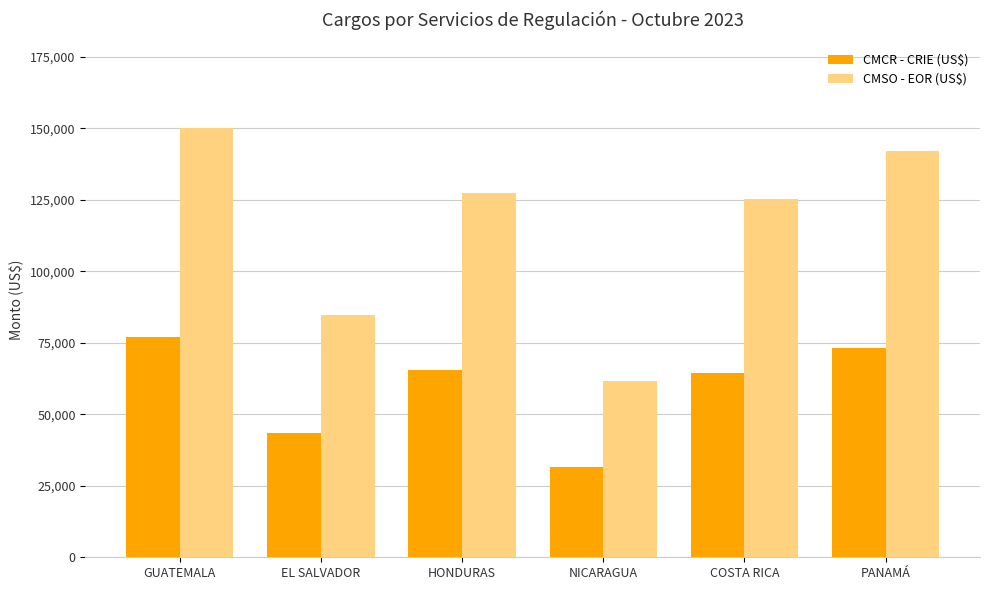

What is the label of the 5th bar from the left?

COSTA RICA